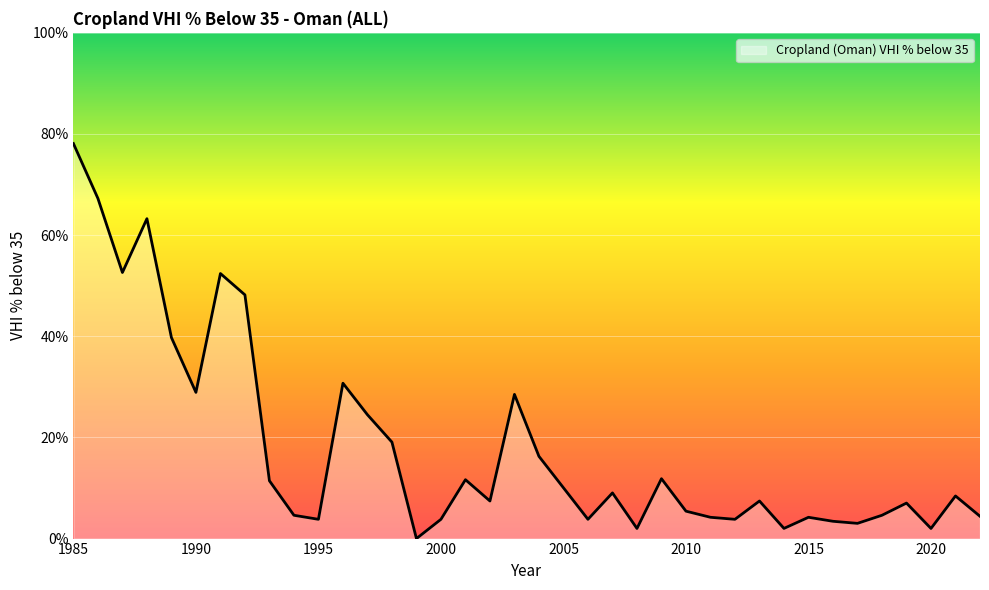

What is the maximum value shown in the chart?

78.1